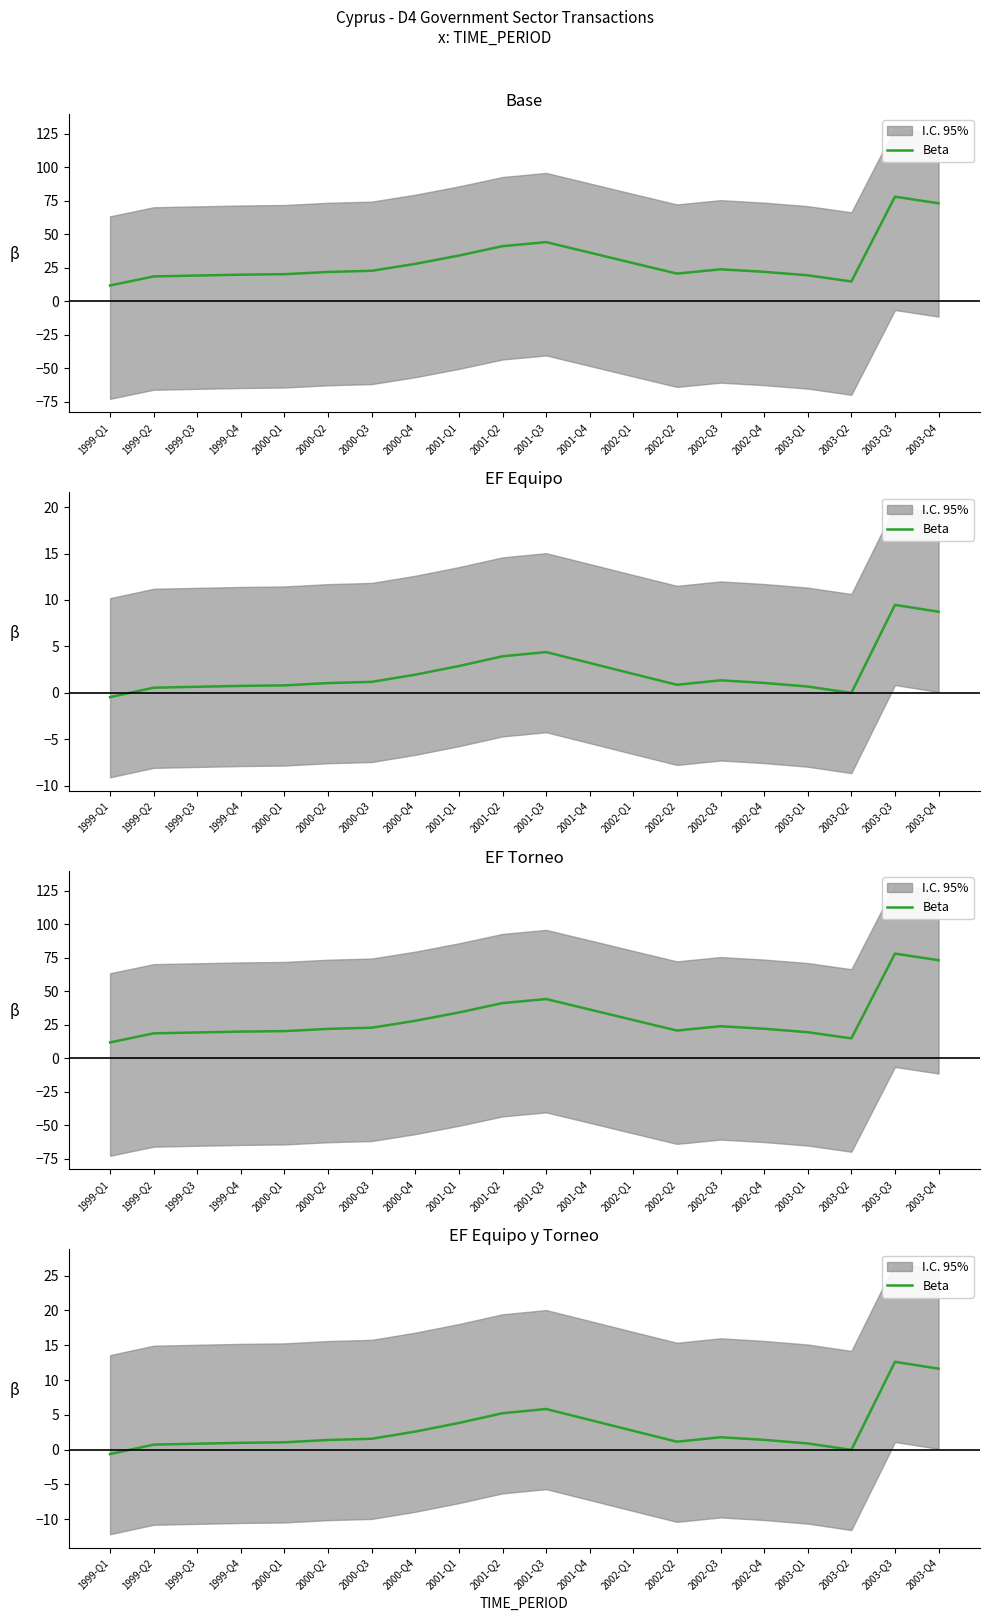

How many interior local peaks (higher than both neighbors) does the data have?

3